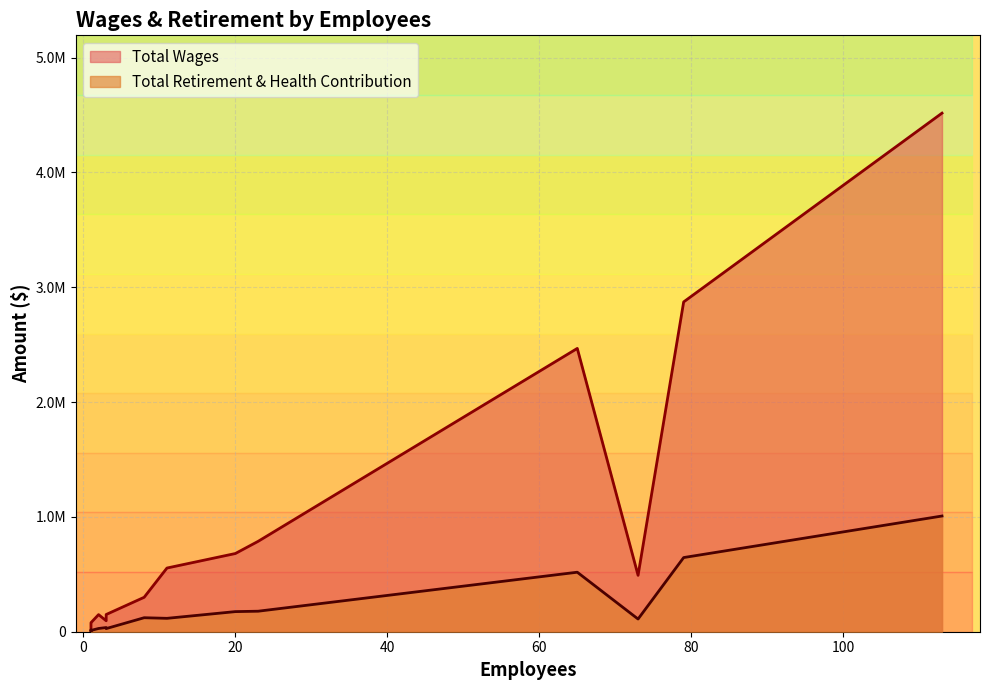

Reading left to right, transcribe all the data shown in this chart.

Total Wages: Bonsall Elementary=4516750	Sullivan Middle=2872458	Bonsall West Elementary=2467489	Vivian Banks Charter=787281	Bonsall High=681057	Business Services=554690	Sub=491055	Superintendent / Board=299936	Special Education=149924	Human Resources=148957	Grounds=95360	Facilities=78782	Child Nutrition Services=66476	Maintenance=52950	Custodial=16769	Information Technology=8314
Total Retirement & Health Contribution: Bonsall Elementary=1007810	Sullivan Middle=645919	Bonsall West Elementary=518236	Vivian Banks Charter=178659	Bonsall High=175128	Business Services=116609	Sub=110481	Superintendent / Board=121905	Special Education=27227	Human Resources=28212	Grounds=36336	Facilities=11292	Child Nutrition Services=15419	Maintenance=13002	Custodial=1980	Information Technology=1979